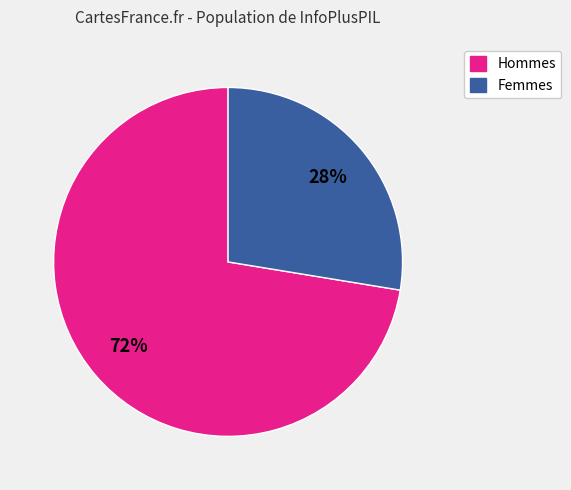

How many segments does this pie chart have?

2